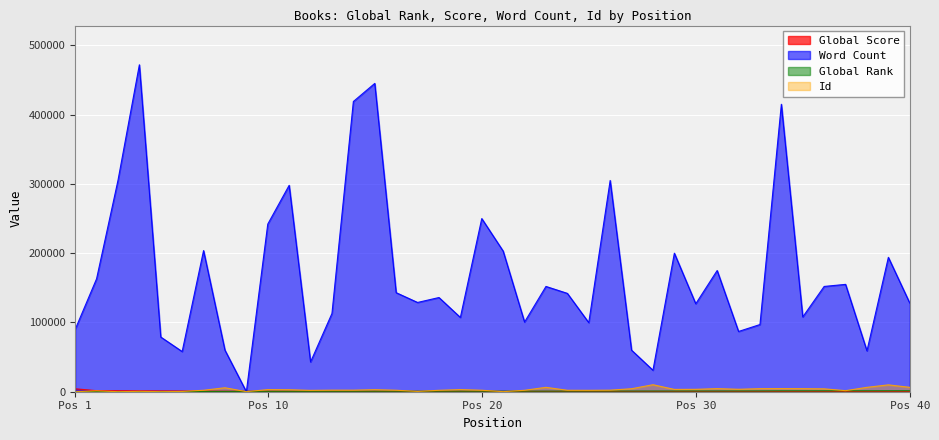

What is the spread (max minus min) of values at 35?

107687